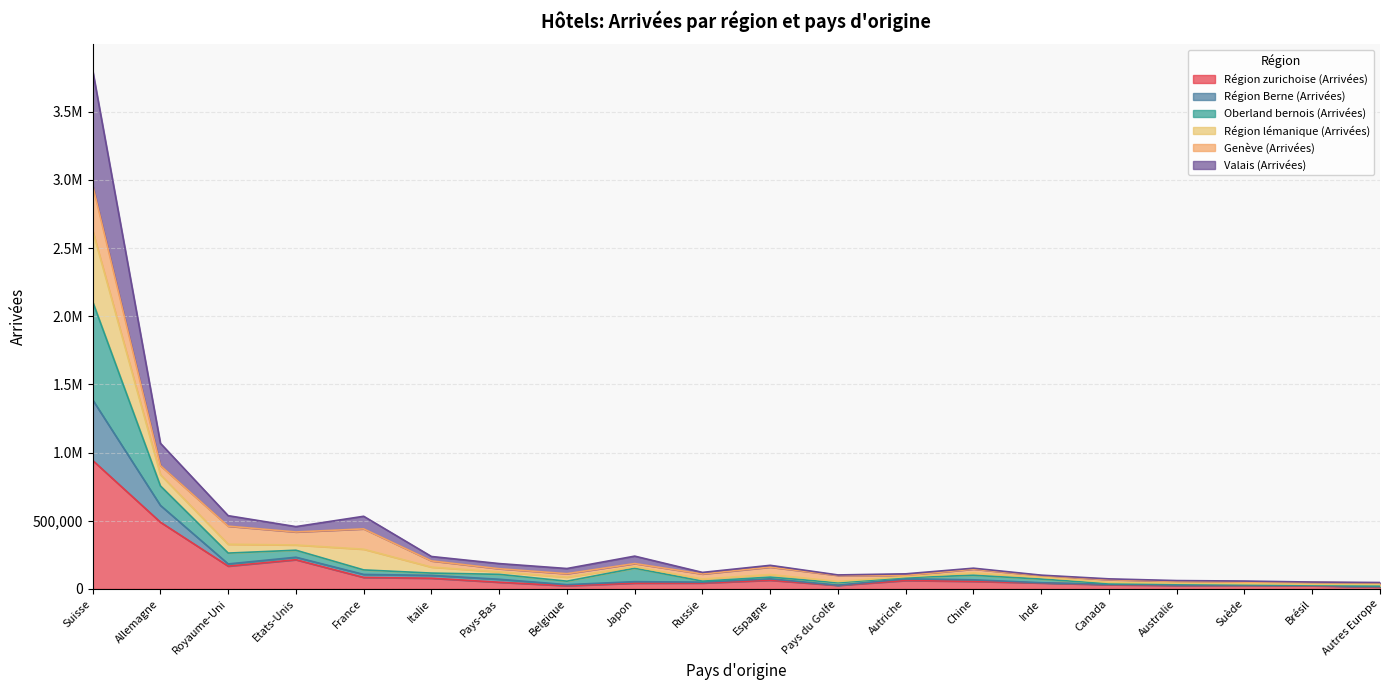

Does the chart have visible grid lines?

Yes